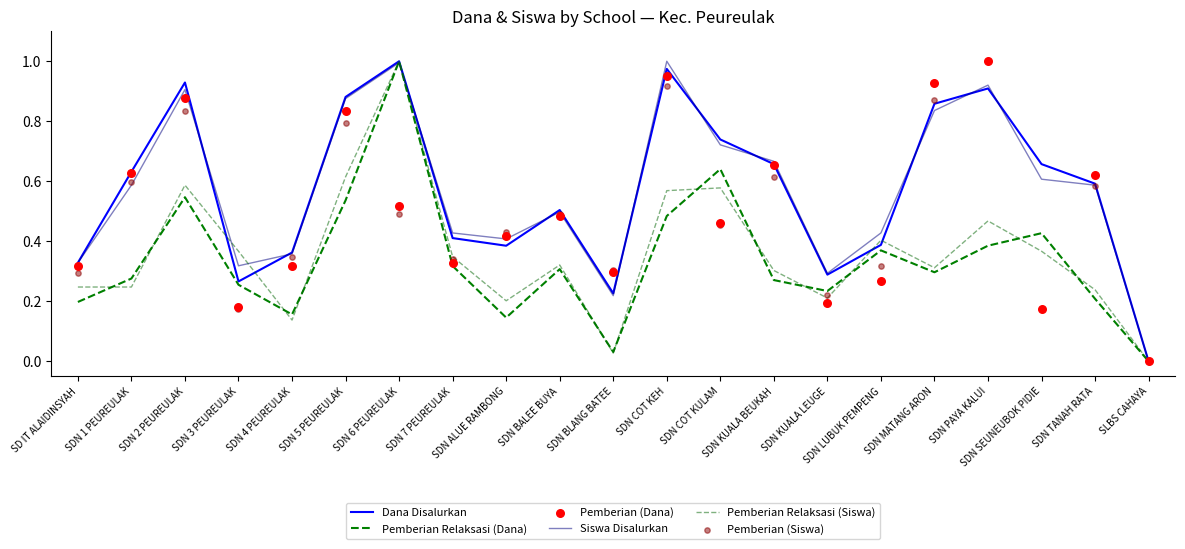

Which series has the largest Y range (max minus min)?

Dana Disalurkan